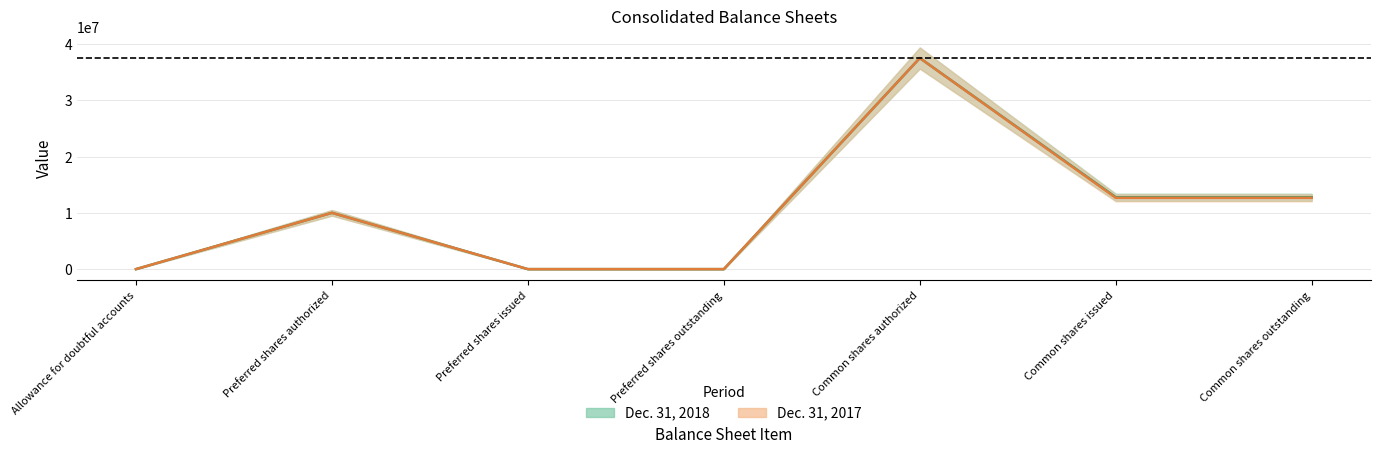

The value of Dec. 31, 2018 at Preferred shares outstanding is 15728570. True or false?

False